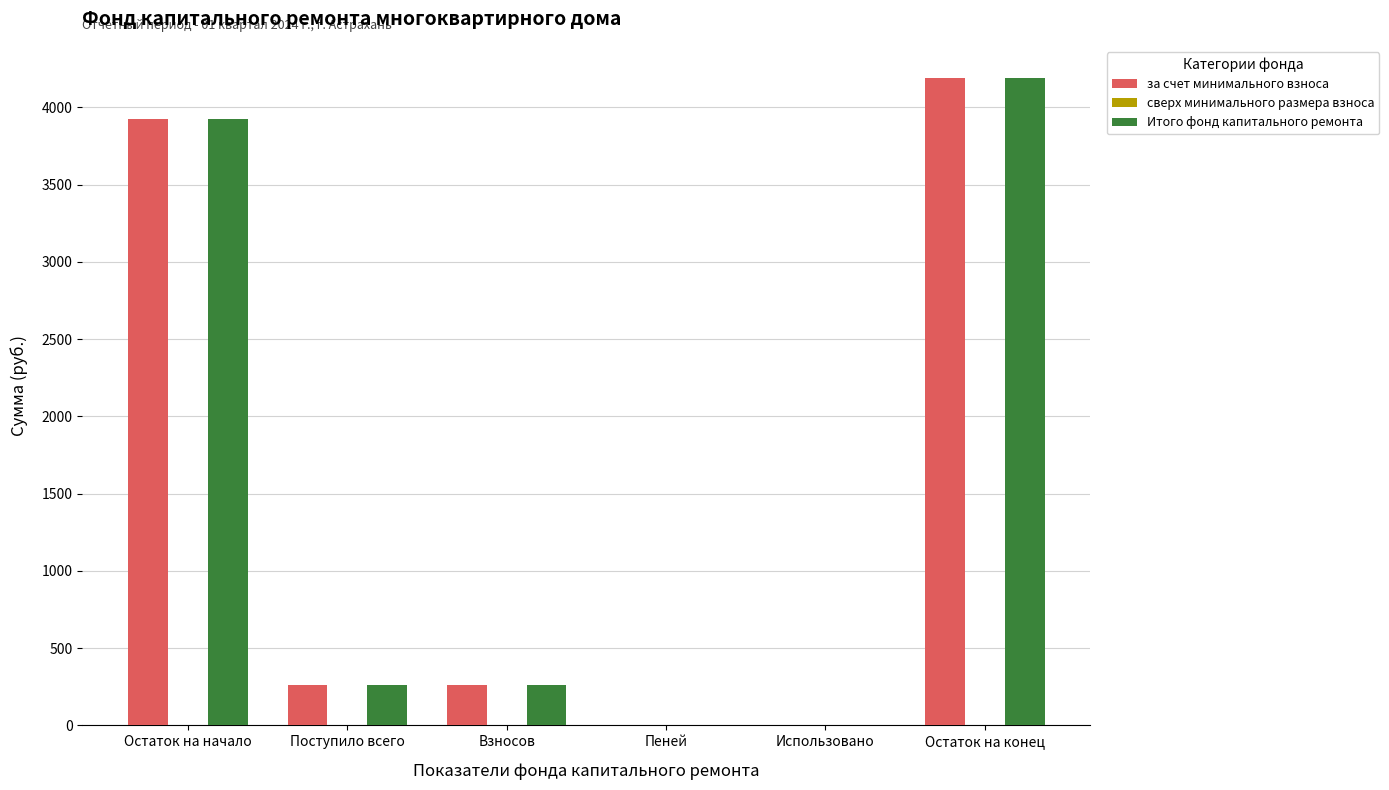

True or false: за счет минимального взноса has a value of 6959.6 at Остаток на конец.

False